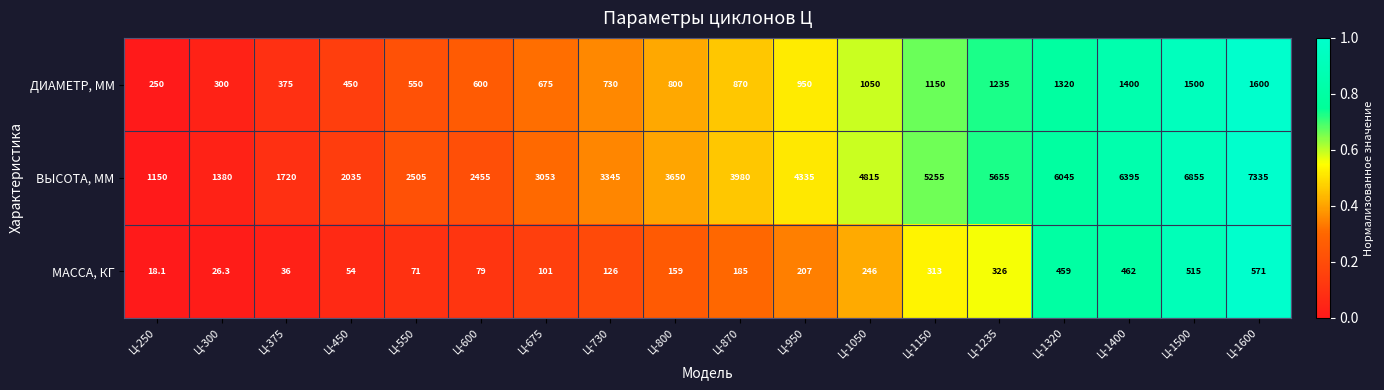

What is the sum of the ВЫСОТА, ММ values at Ц-730 and Ц-1150?

8600.0